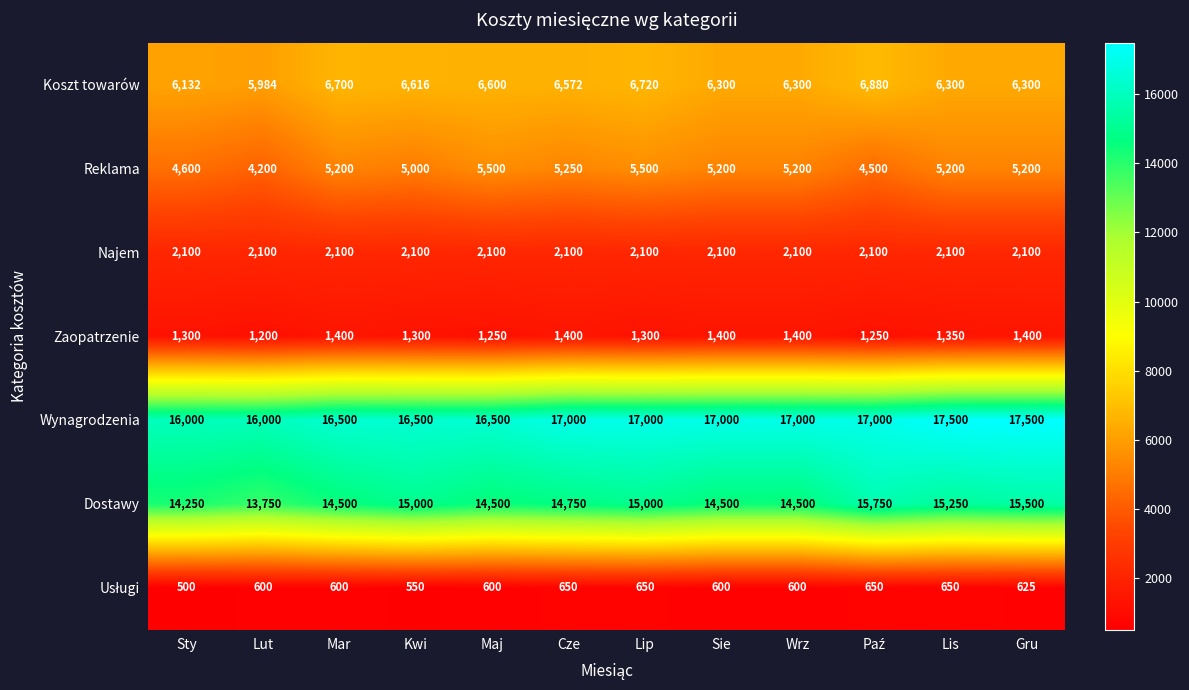

The Zaopatrzenie series shows 666 at Sie. True or false?

False